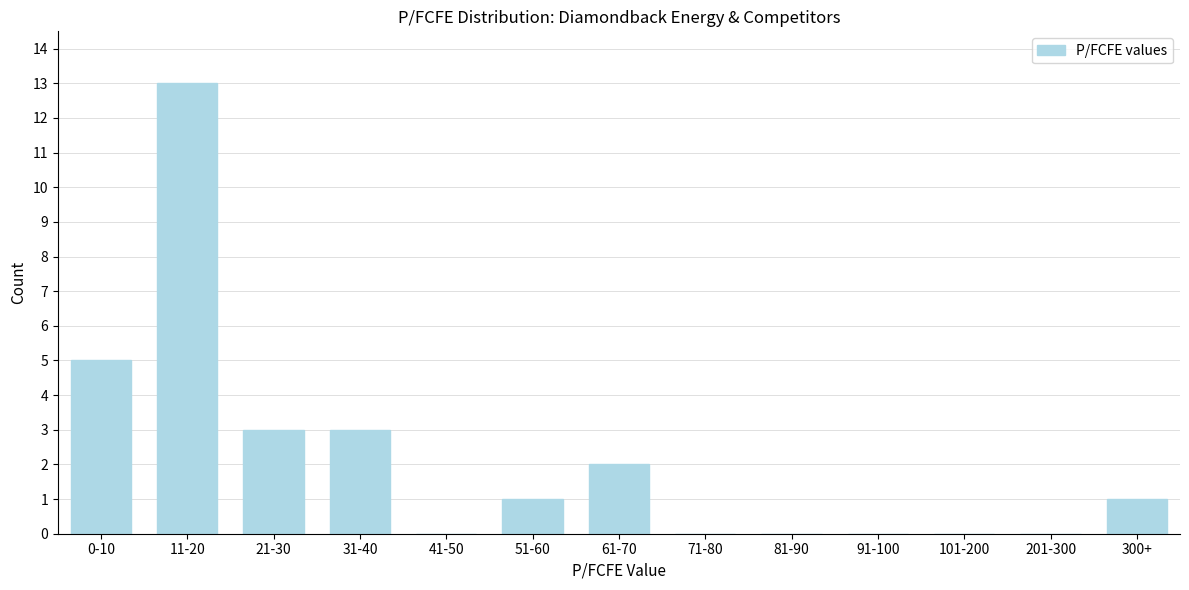

Reading left to right, list all the values displayed in this chart.

0-10=5	11-20=13	21-30=3	31-40=3	41-50=0	51-60=1	61-70=2	71-80=0	81-90=0	91-100=0	101-200=0	201-300=0	300+=1